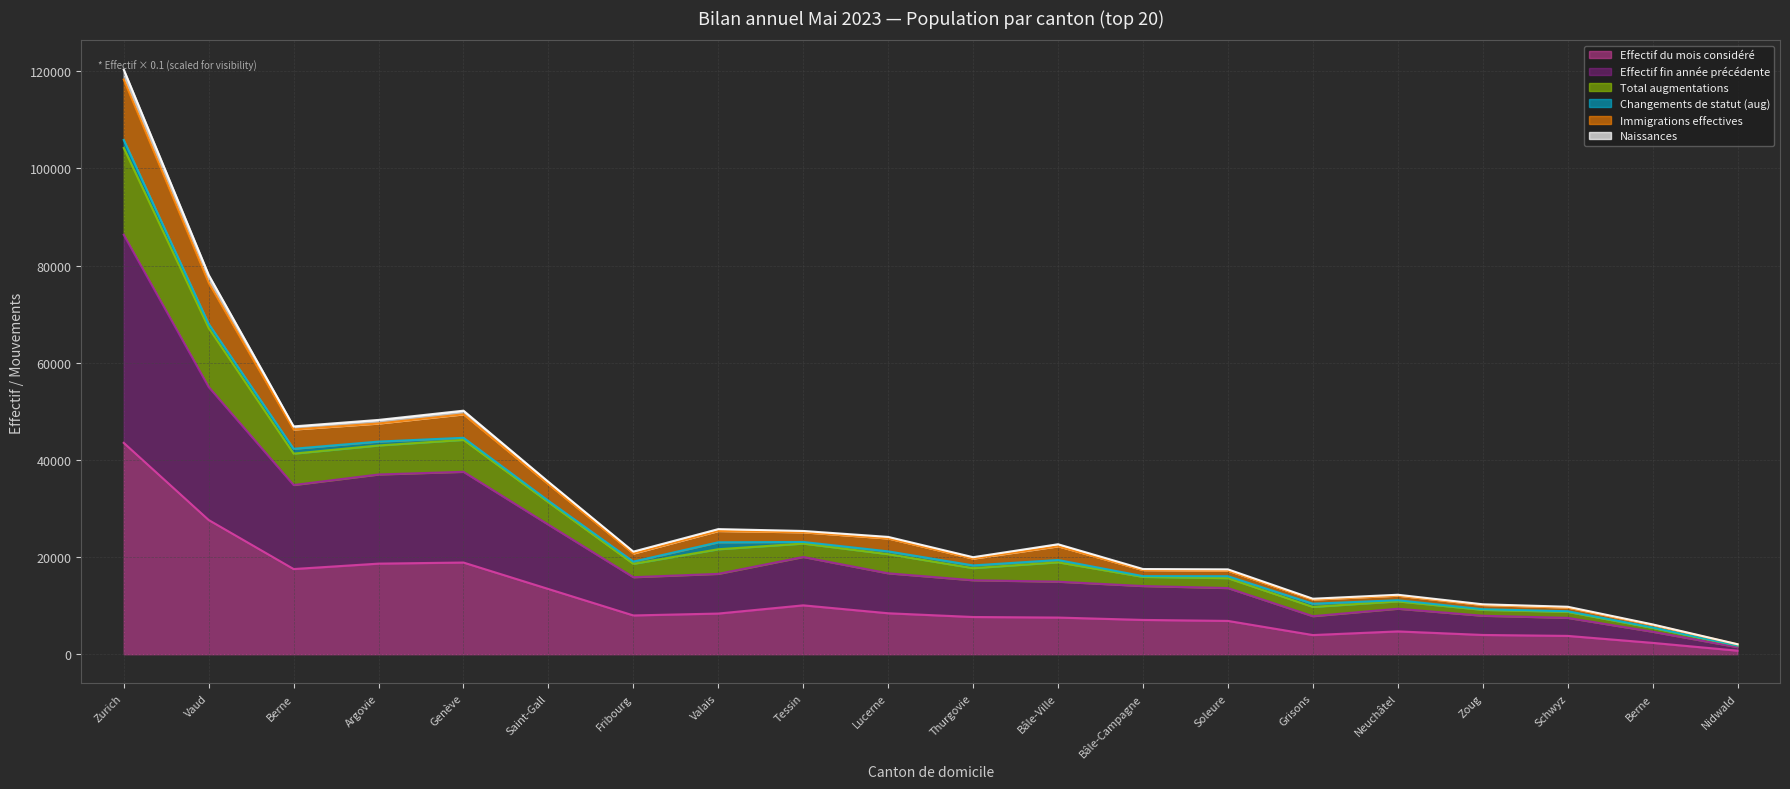

True or false: Effectif du mois considéré and Naissances intersect in this chart.

False